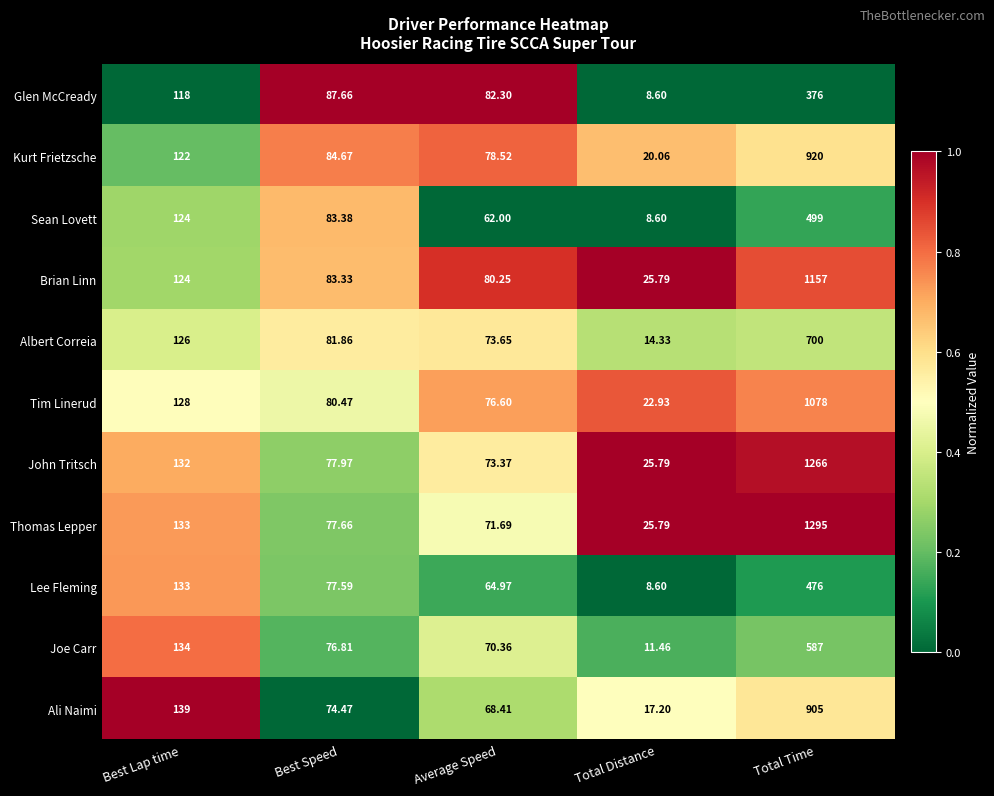

At which label does Glen McCready first exceed 87?

Best Lap time